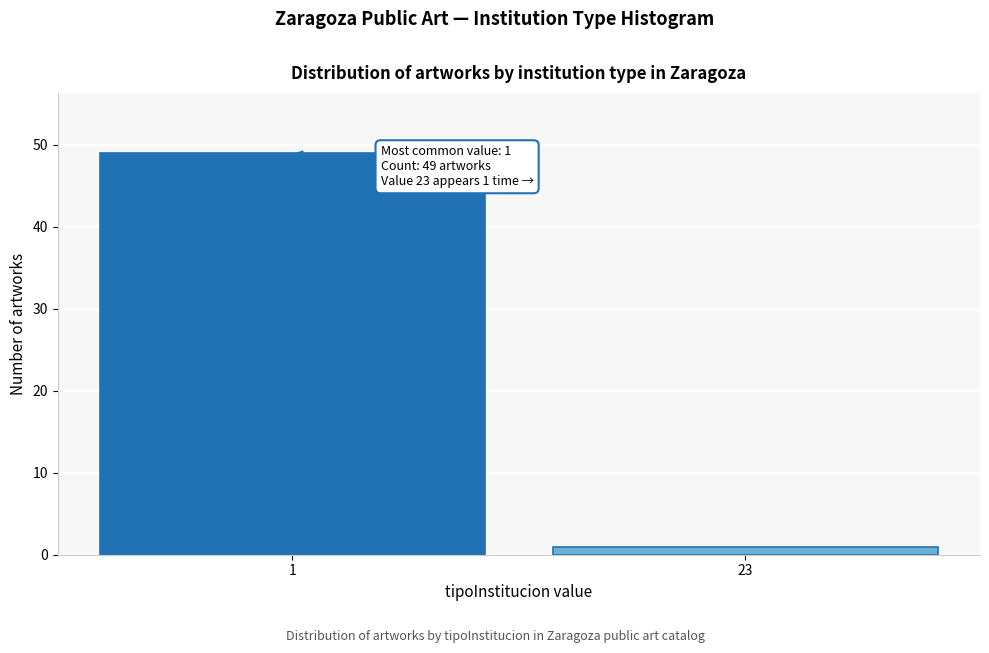

Reading left to right, what are all the values shown in this chart?

49	1